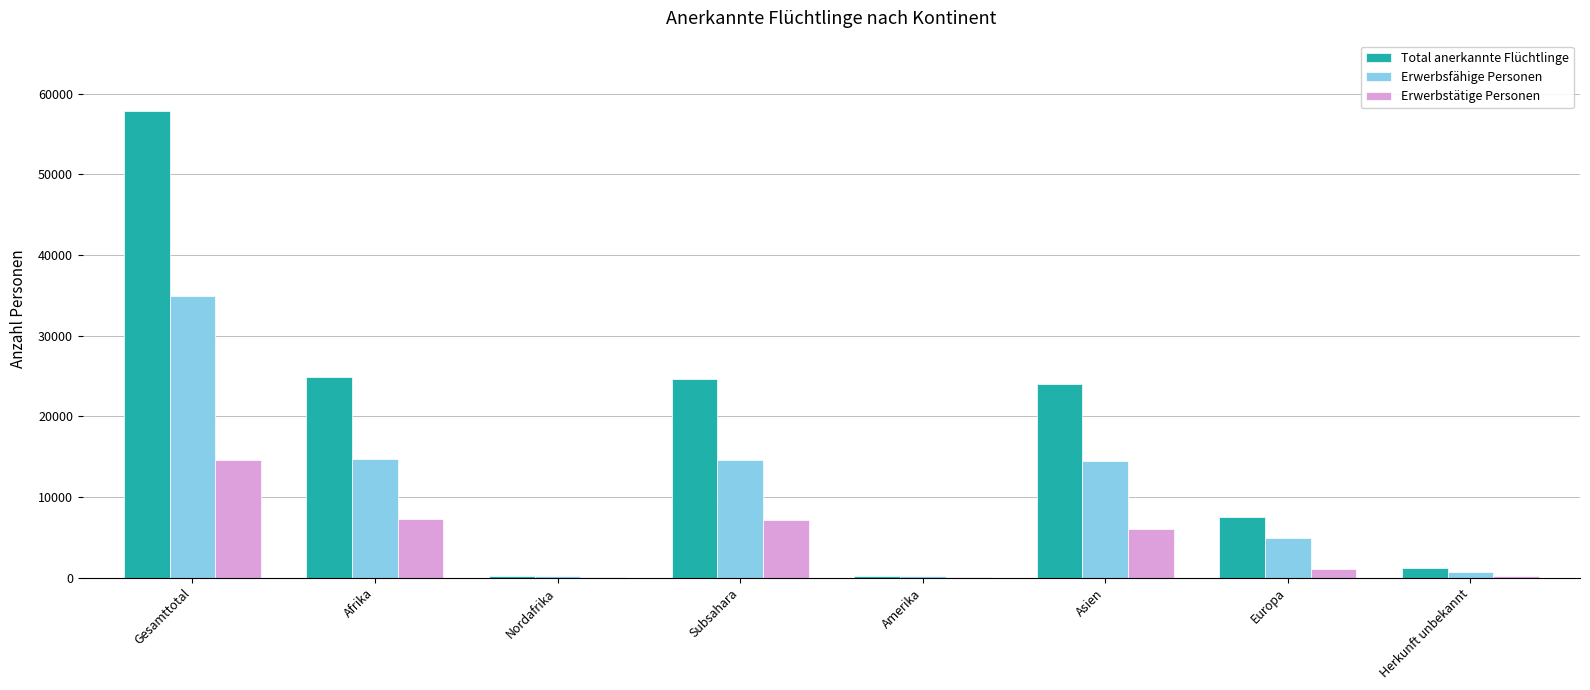

What is the maximum value for Erwerbstätige Personen?

14593